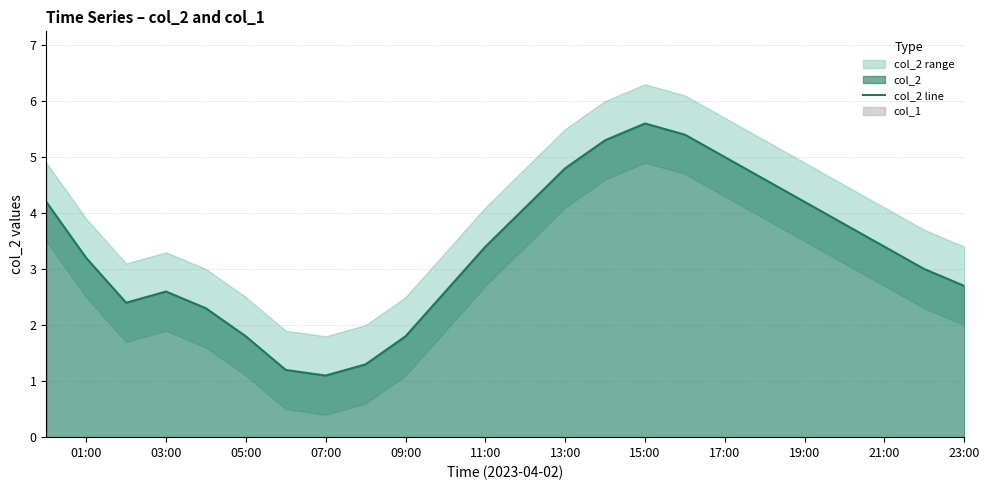

The value of col_2 line at 09:00 is 1.8. True or false?

True